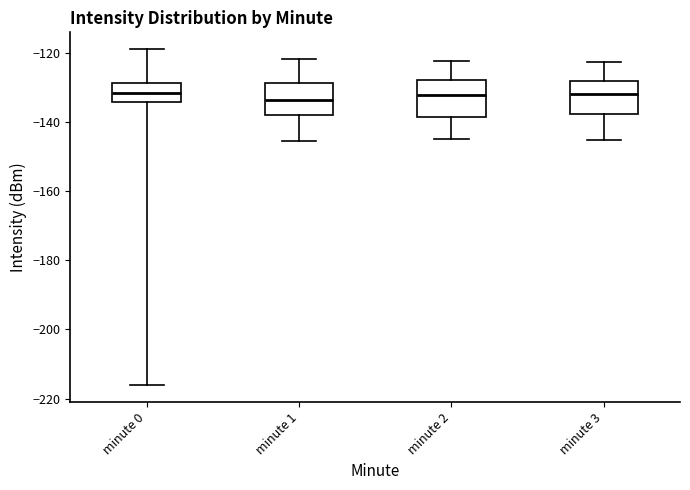

Where does the upper whisker of the box for minute 3 end on the y-axis? The values are not printed on the chart, so give them approximately, as read against the axis.

-122